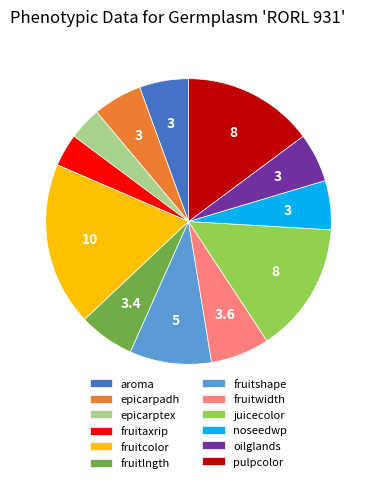

Do fruitshape and juicecolor together represent more than half of the pie?

No